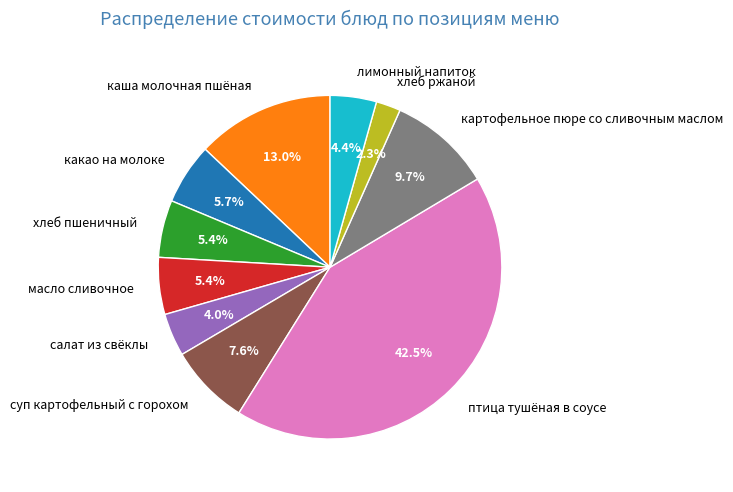

To the nearest percent, what percentage of the pie is салат из свёклы?

4%